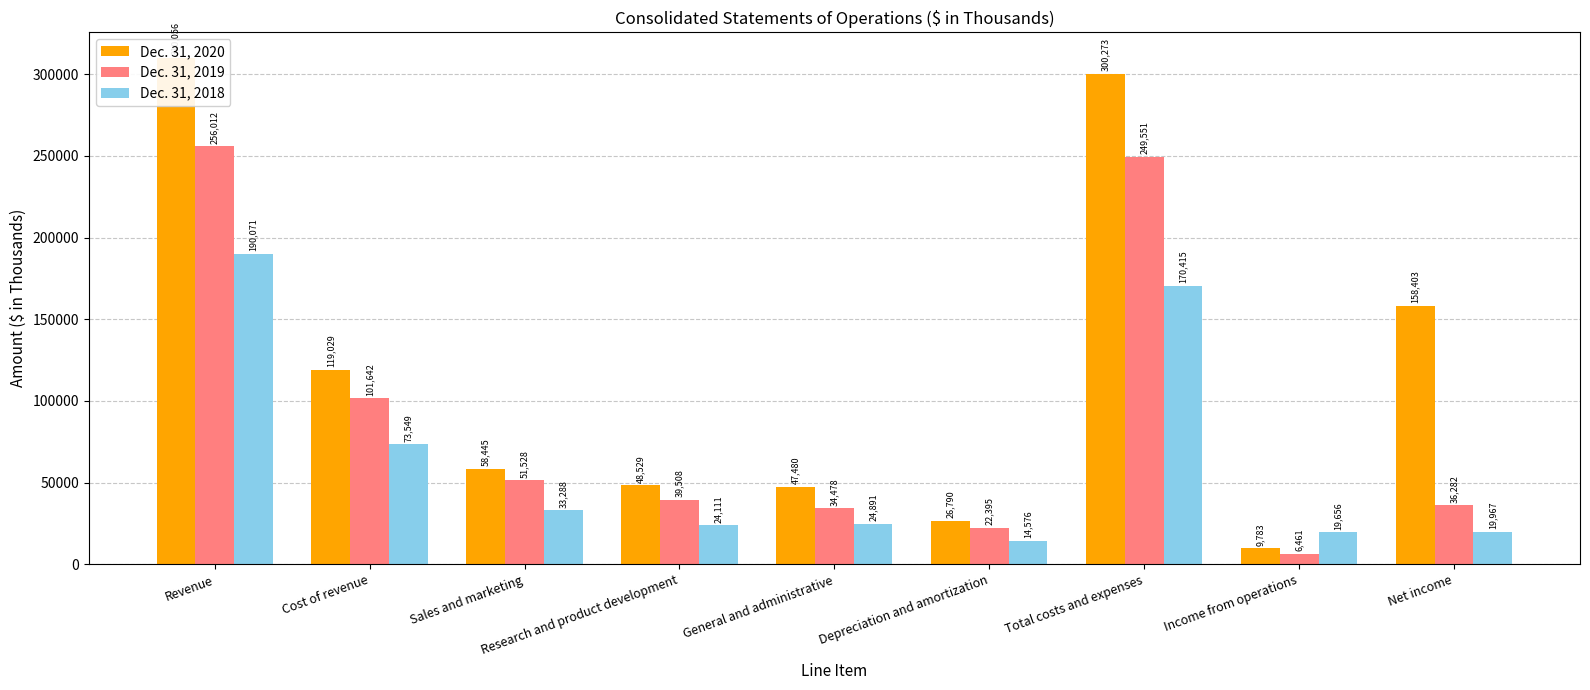

Reading left to right, extract all data points from this chart.

Dec. 31, 2020: Revenue=310056	Cost of revenue=119029	Sales and marketing=58445	Research and product development=48529	General and administrative=47480	Depreciation and amortization=26790	Total costs and expenses=300273	Income from operations=9783	Net income=158403
Dec. 31, 2019: Revenue=256012	Cost of revenue=101642	Sales and marketing=51528	Research and product development=39508	General and administrative=34478	Depreciation and amortization=22395	Total costs and expenses=249551	Income from operations=6461	Net income=36282
Dec. 31, 2018: Revenue=190071	Cost of revenue=73549	Sales and marketing=33288	Research and product development=24111	General and administrative=24891	Depreciation and amortization=14576	Total costs and expenses=170415	Income from operations=19656	Net income=19967